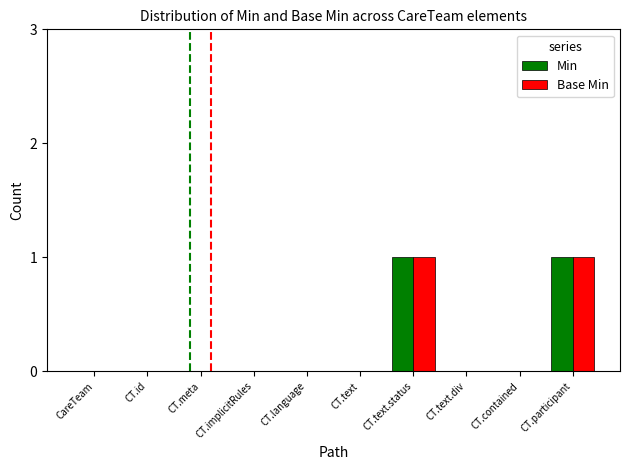

Count the number of categories in the chart.

10